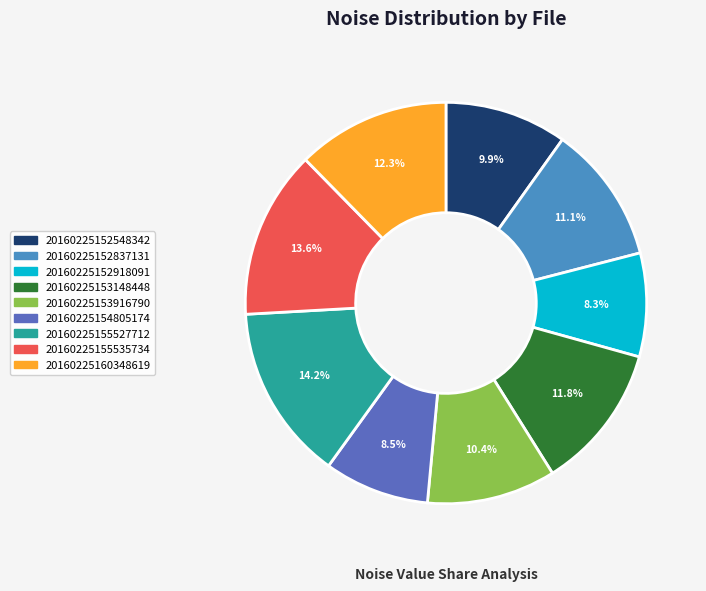

To the nearest percent, what percentage of the pie is 20160225160348619?

12%